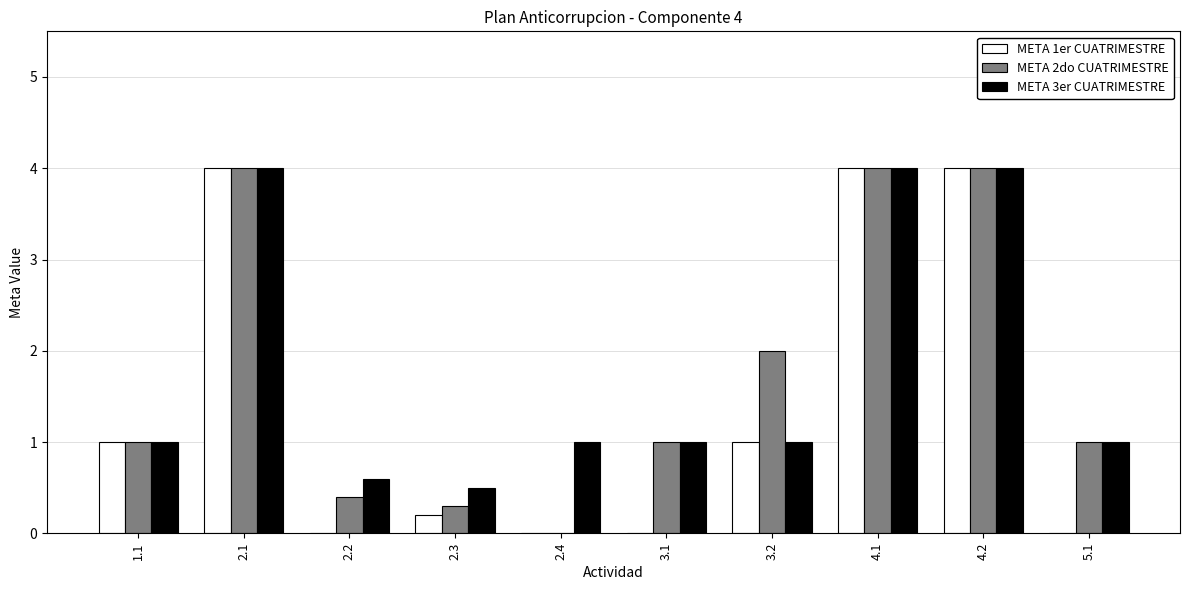

What is the sum of the META 2do CUATRIMESTRE values at 5.1 and 2.4?

1.0